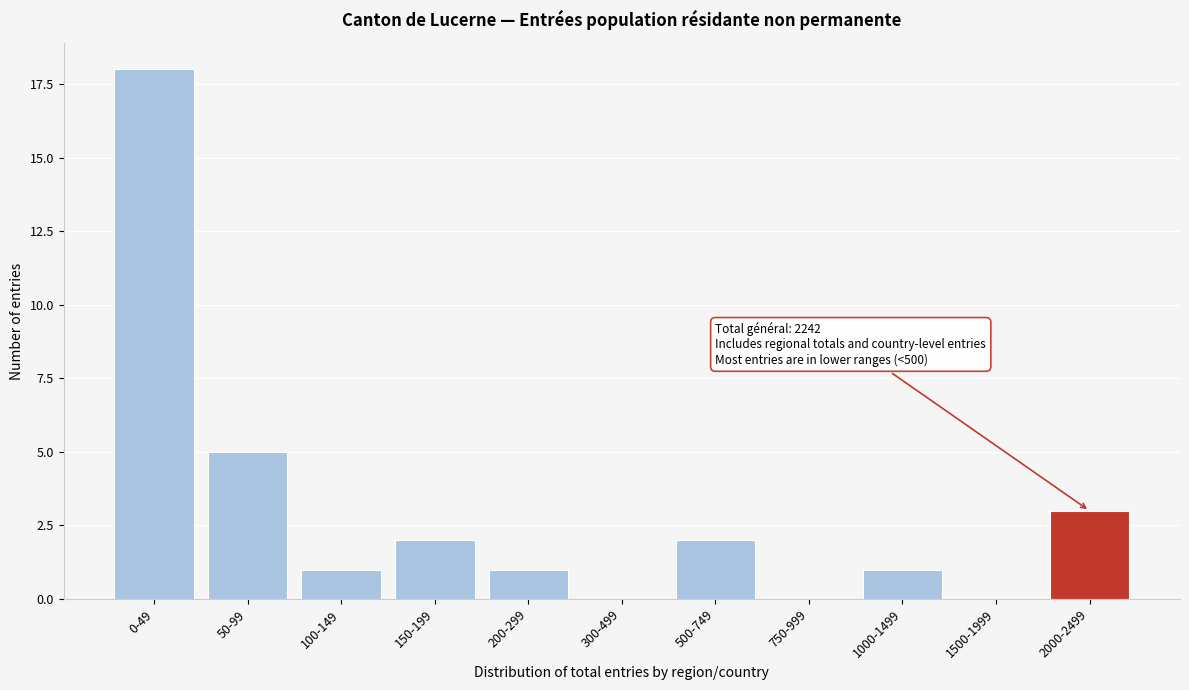

Reading right to left, what are all the values shown in this chart?

2000-2499=3	1500-1999=0	1000-1499=1	750-999=0	500-749=2	300-499=0	200-299=1	150-199=2	100-149=1	50-99=5	0-49=18